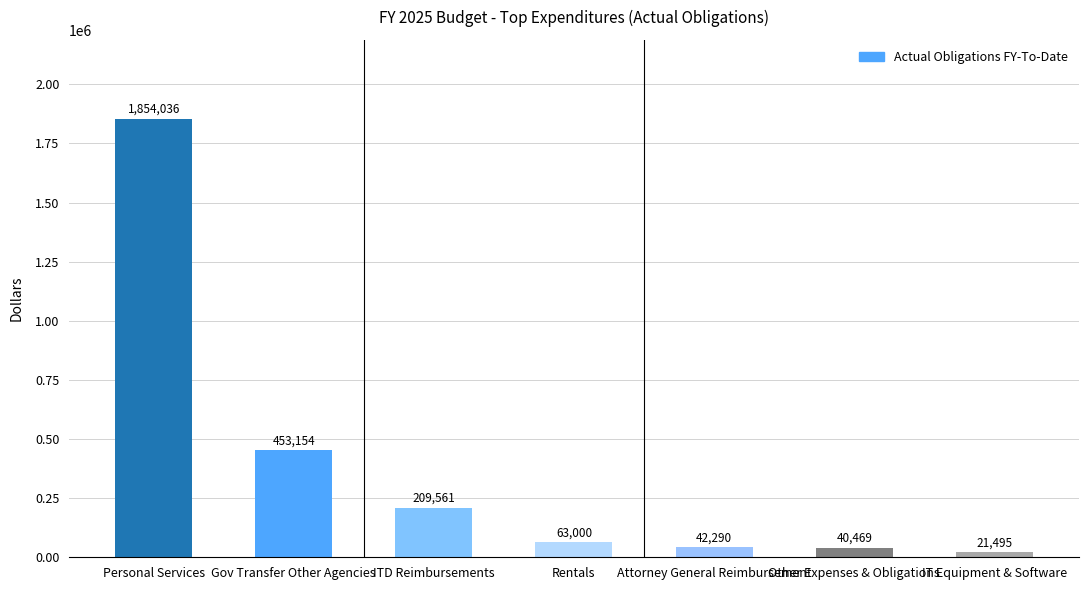

The chart shows a value of 63000.0 at Rentals. True or false?

True